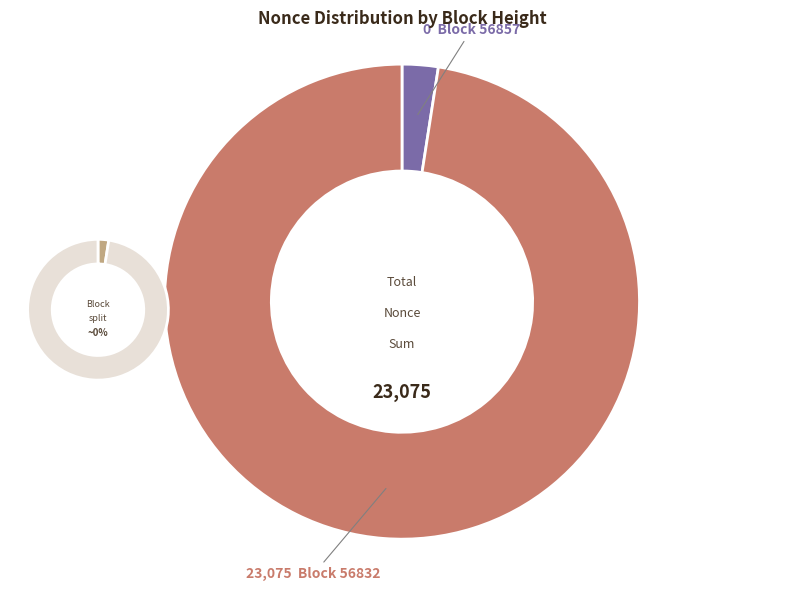

Which category has the smallest portion of the pie?

56857